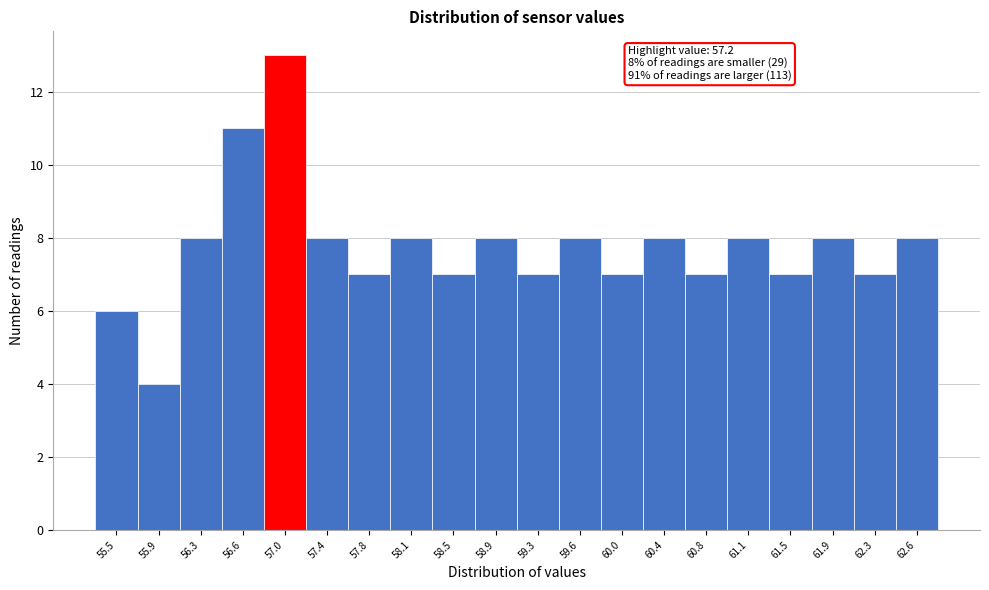

Reading right to left, what are all the values shown in this chart?

62.6=8	62.3=7	61.9=8	61.5=7	61.1=8	60.8=7	60.4=8	60.0=7	59.6=8	59.3=7	58.9=8	58.5=7	58.1=8	57.8=7	57.4=8	57.0=13	56.6=11	56.3=8	55.9=4	55.5=6